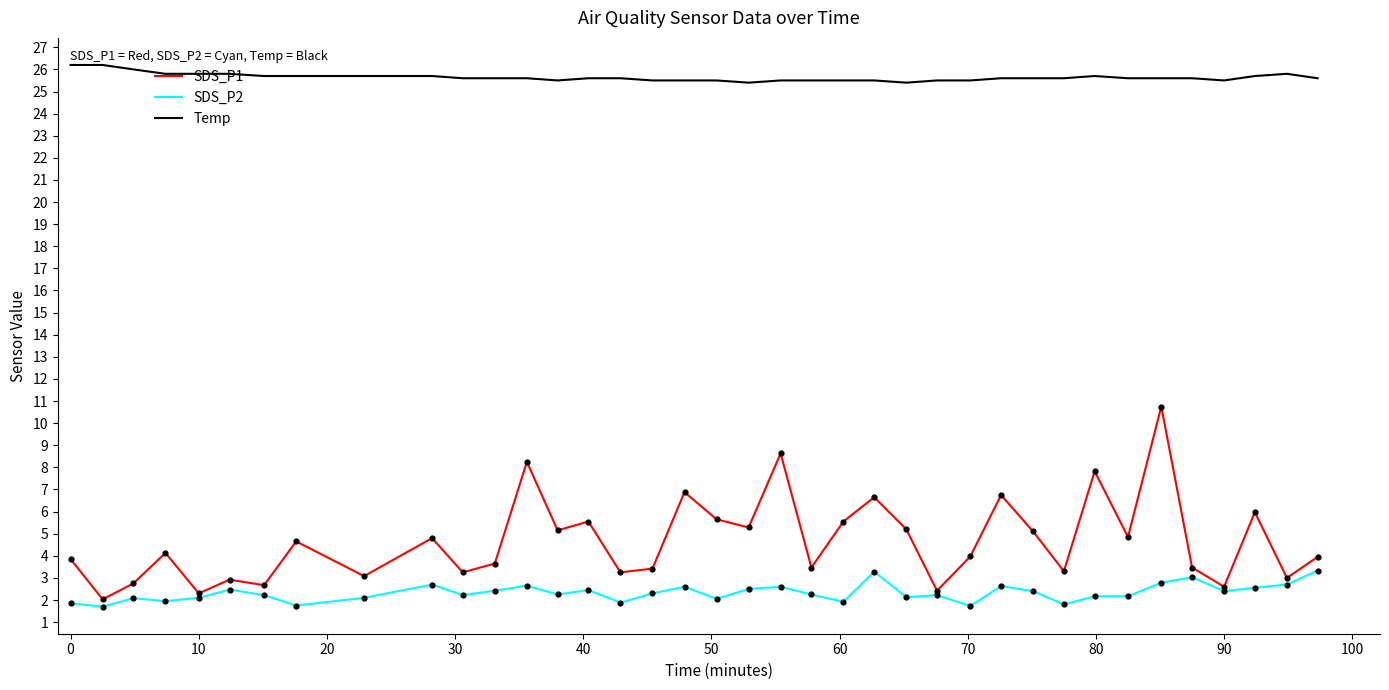

At how many categories does at least one series exceed 18?

38